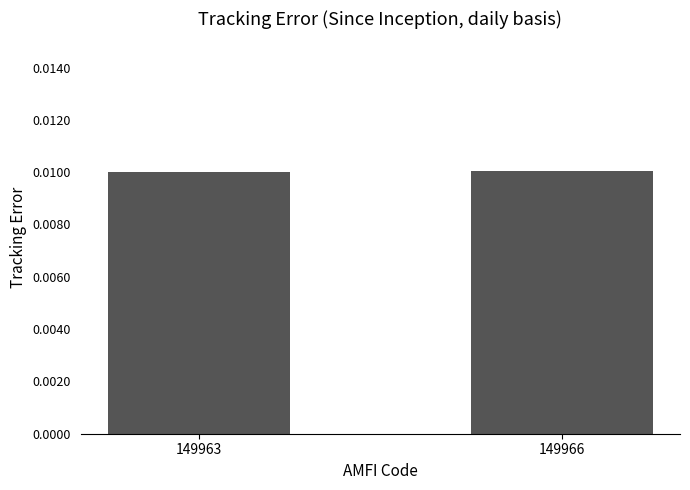

Rank the categories by value from lowest to highest.

149963, 149966